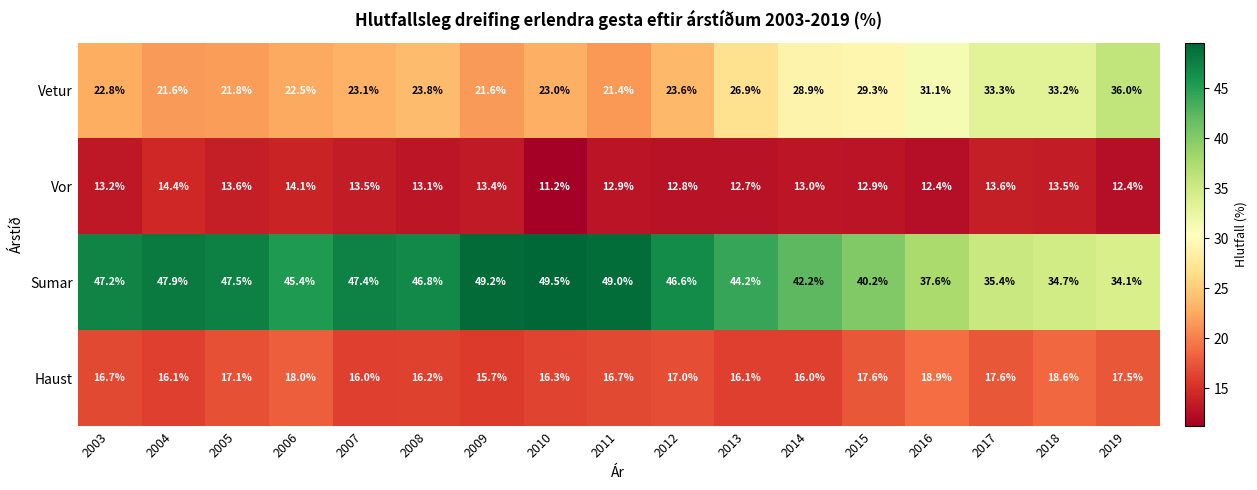

What is the difference between the maximum and minimum values in the Vetur series?

14.6